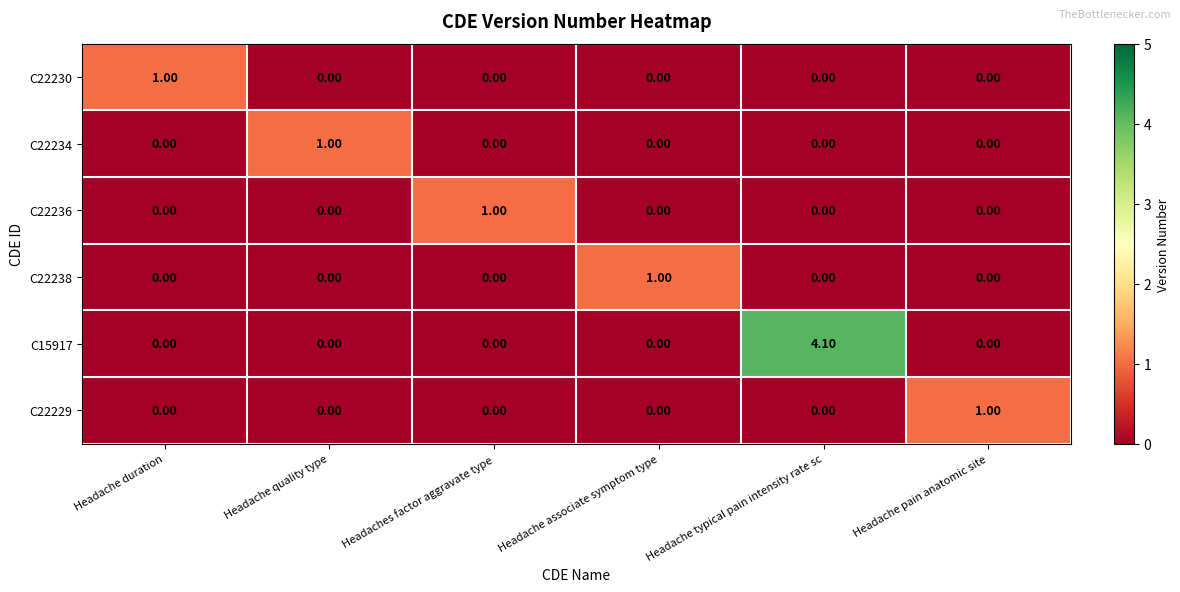

What is the spread (max minus min) of values at Headache pain anatomic site?

1.0